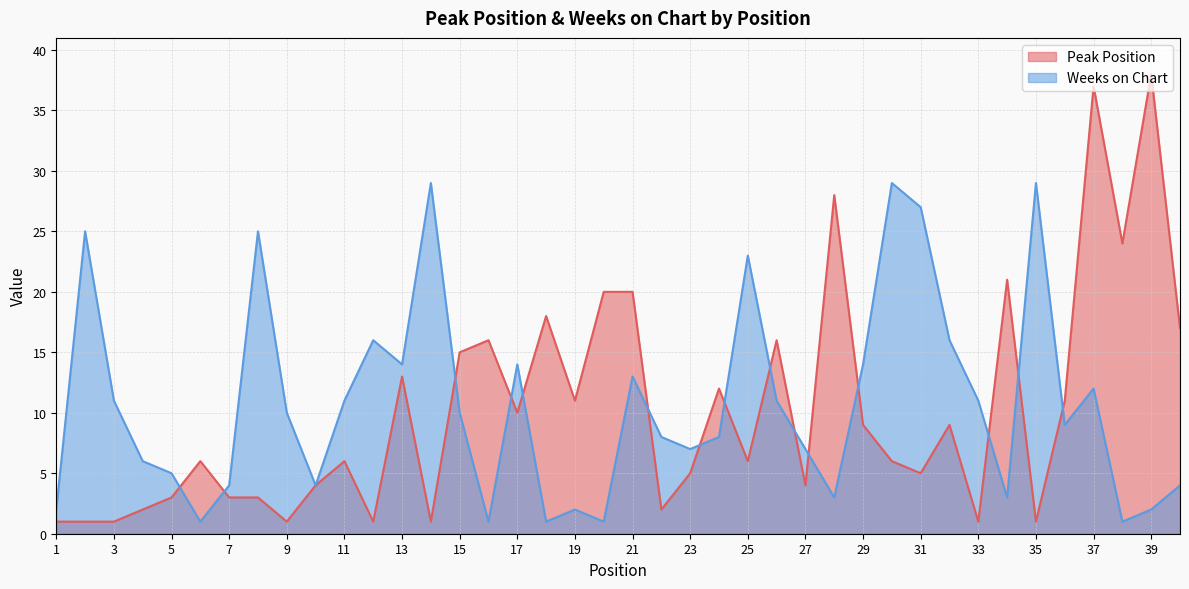

Between which two adjacent categories do Peak Position and Weeks on Chart first intersect?

5 and 6